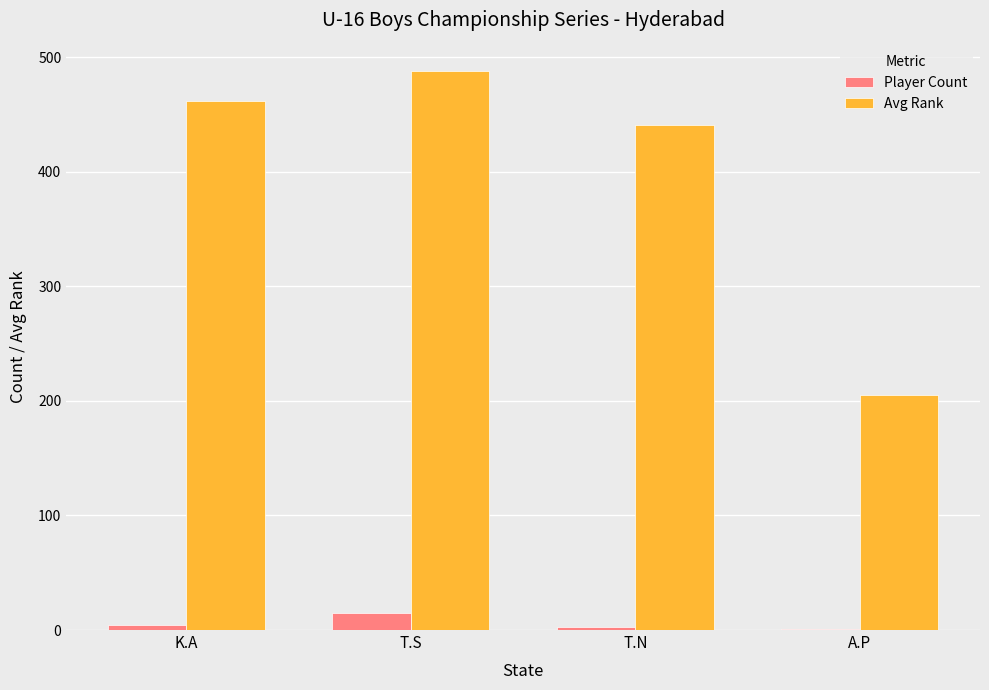

Does the chart contain stacked bars?

No